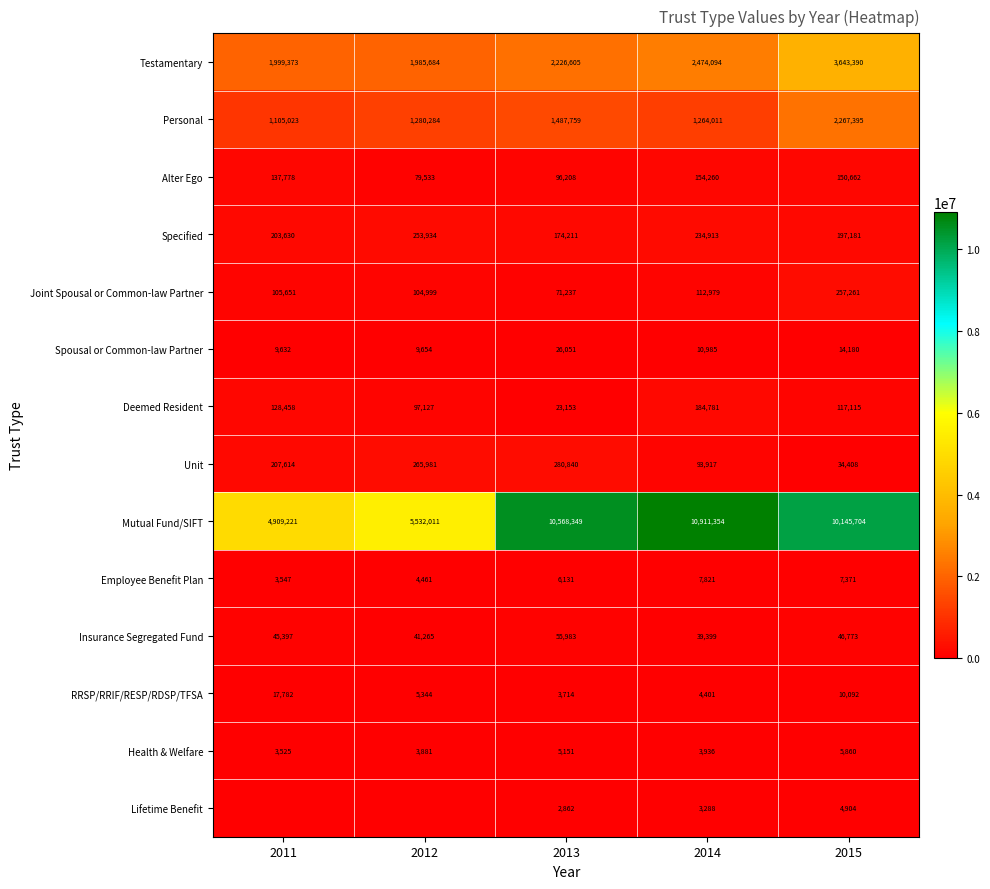

How many values in the Spousal or Common-law Partner series are below 10985?

2